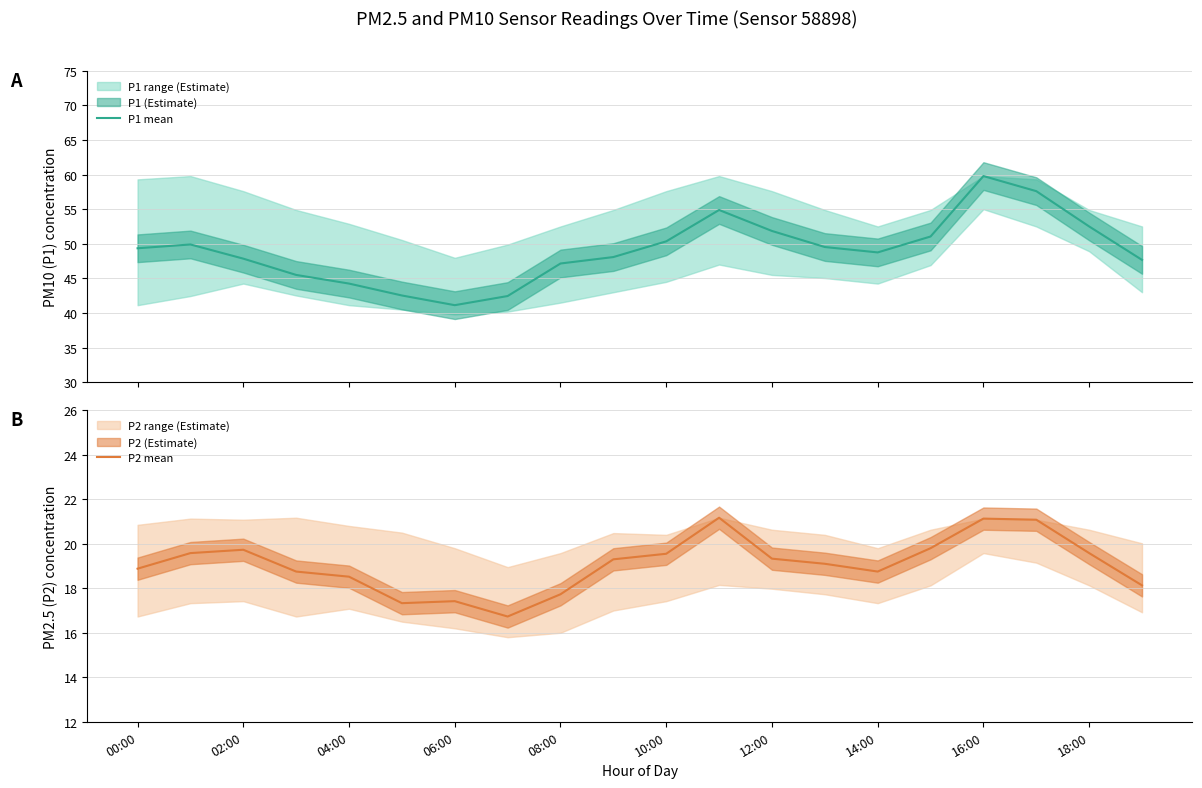

The value of P2 mean at 06:00 is 17.4. True or false?

True